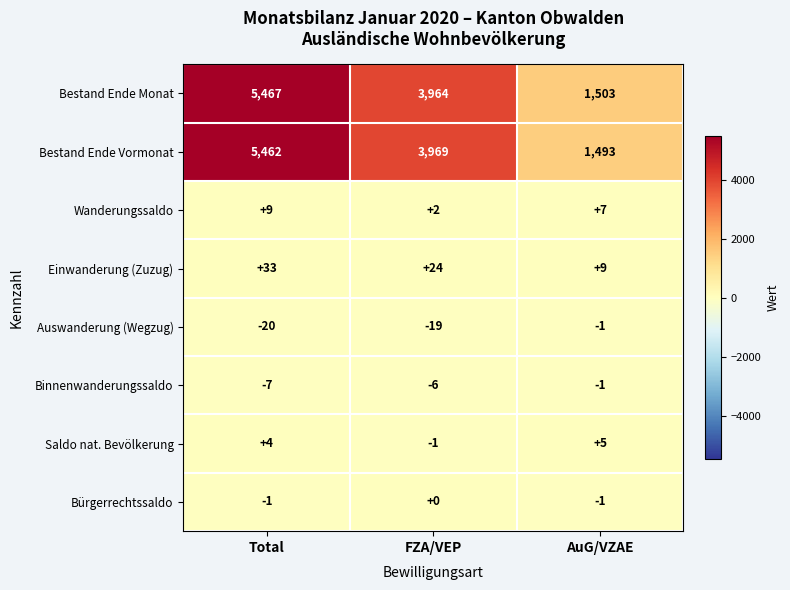

How many Bestand Ende Monat values are between 1503 and 5467?

3